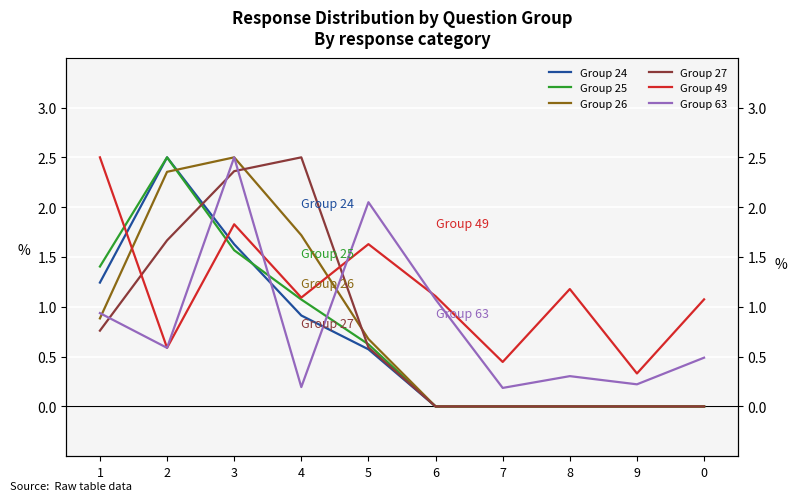

Rank the series by their maximum value, from lowest to highest.

Group 24, Group 25, Group 26, Group 27, Group 49, Group 63